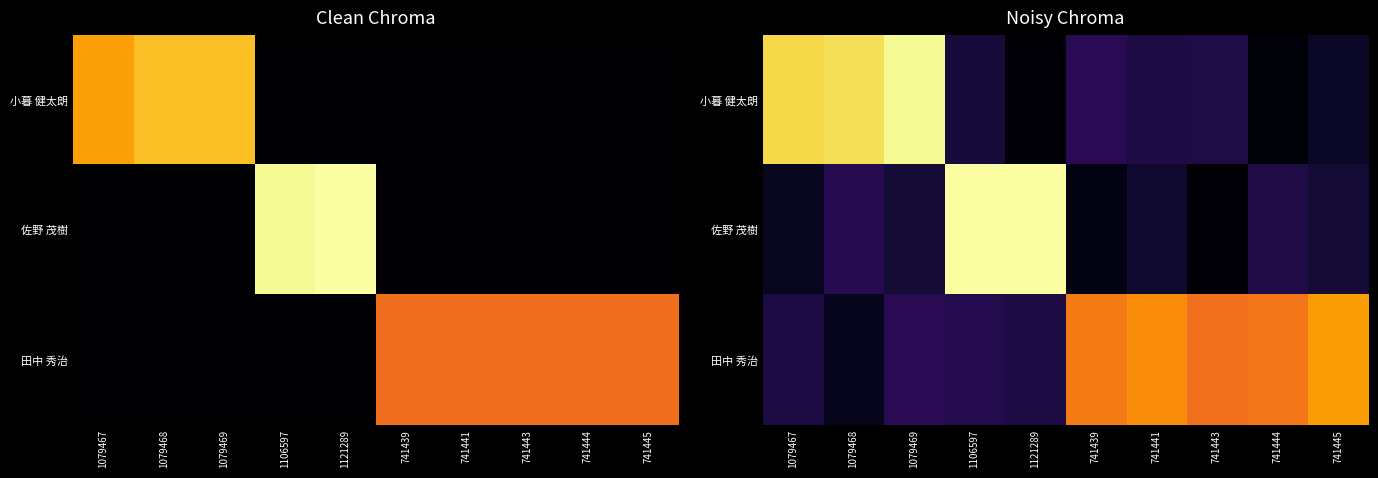

The 田中 秀治 series shows 0.4 at 741444. True or false?

False